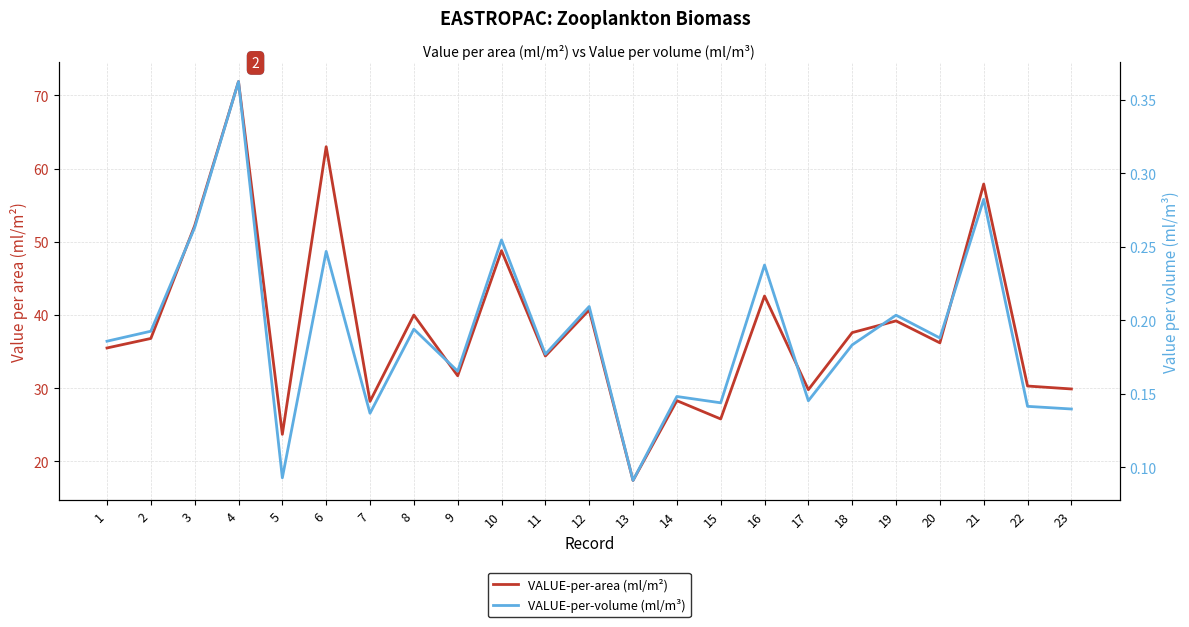

What is the value of the VALUE-per-volume (ml/m³) point at the 14th from the left?

0.1